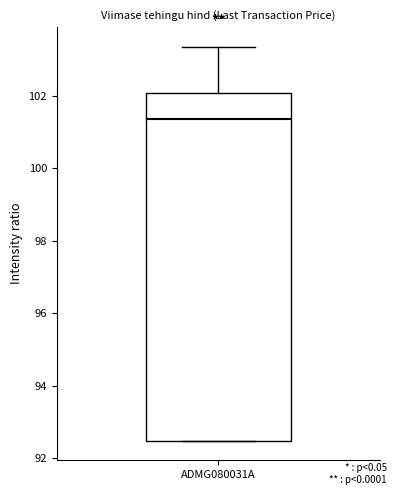

Read this box plot against the y-axis: the position of the median line, the range covered by the box, and the ends of both whiskers. The values are not printed on the chart, so give them approximately, as read against the axis.

median 101.4, box 92.4 to 102.0, whiskers 92.4 to 103.4